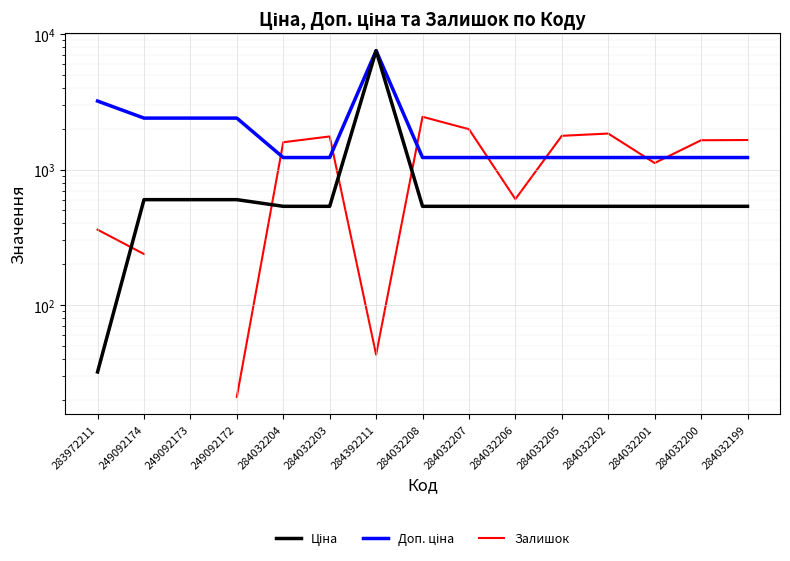

How many series are shown in this chart?

3